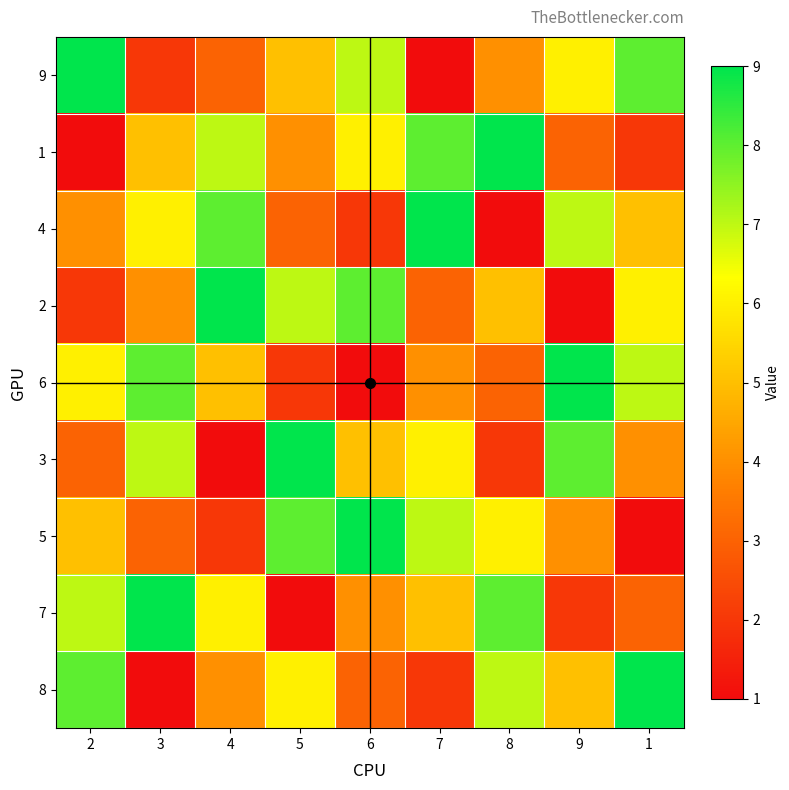

Reading right to left, extract all data points from this chart.

9: 1=8	9=6	8=4	7=1	6=7	5=5	4=3	3=2	2=9
1: 1=2	9=3	8=9	7=8	6=6	5=4	4=7	3=5	2=1
4: 1=5	9=7	8=1	7=9	6=2	5=3	4=8	3=6	2=4
2: 1=6	9=1	8=5	7=3	6=8	5=7	4=9	3=4	2=2
6: 1=7	9=9	8=3	7=4	6=1	5=2	4=5	3=8	2=6
3: 1=4	9=8	8=2	7=6	6=5	5=9	4=1	3=7	2=3
5: 1=1	9=4	8=6	7=7	6=9	5=8	4=2	3=3	2=5
7: 1=3	9=2	8=8	7=5	6=4	5=1	4=6	3=9	2=7
8: 1=9	9=5	8=7	7=2	6=3	5=6	4=4	3=1	2=8